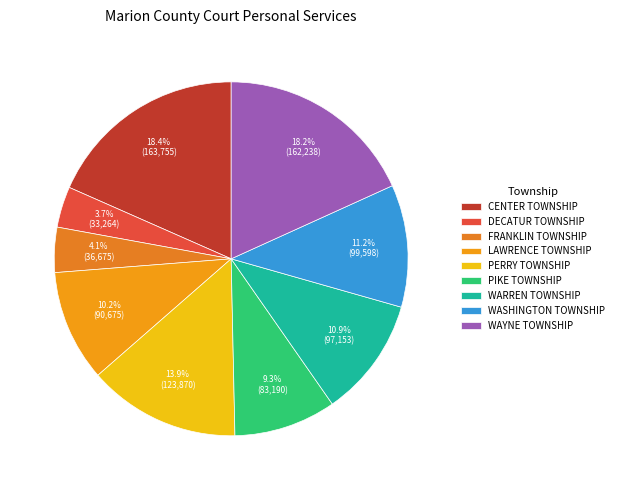

The WASHINGTON TOWNSHIP slice represents 11% of the pie. True or false?

True